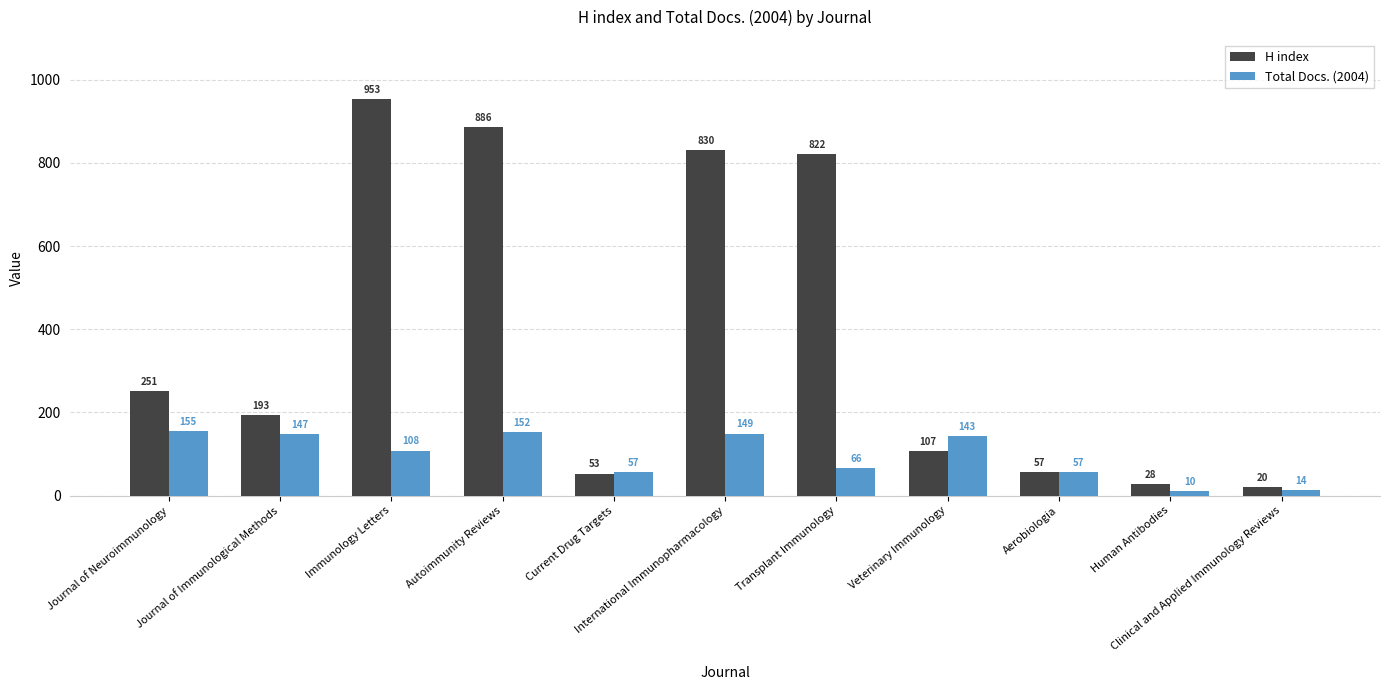

What is the smallest value displayed?

10